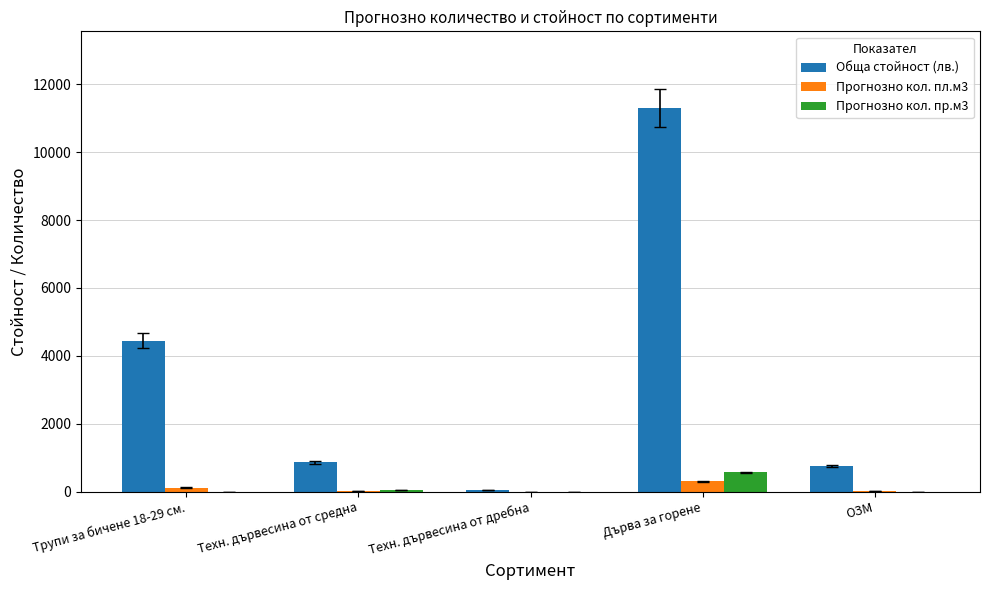

What is the sum of all Обща стойност (лв.) values?

17406